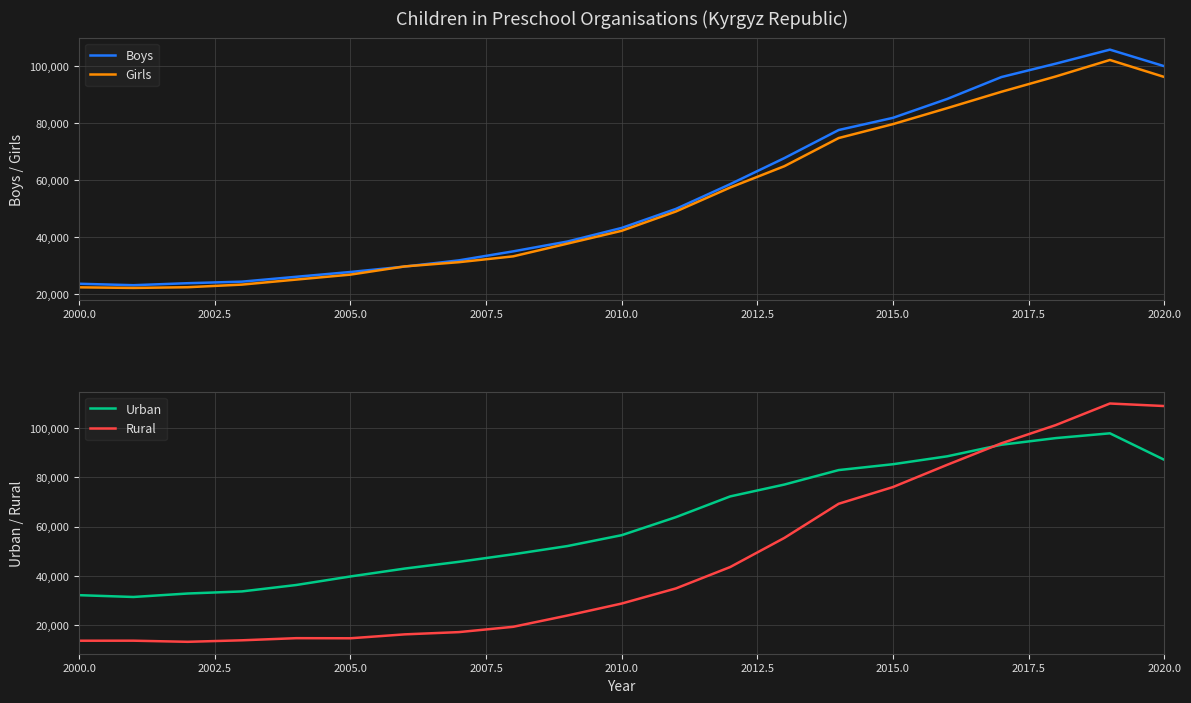

What is the minimum value for Boys?

23007